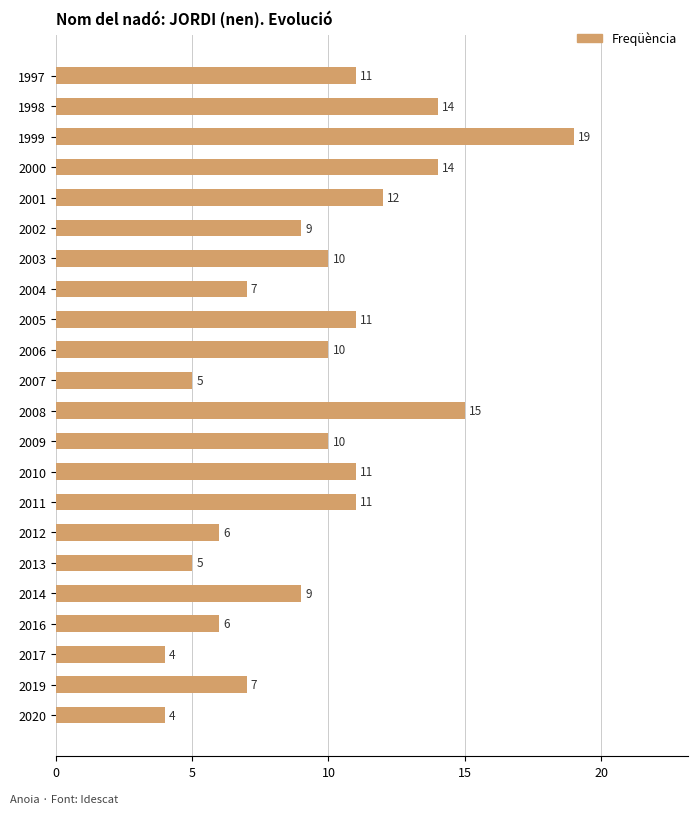

What value does the data have at 2001?

12